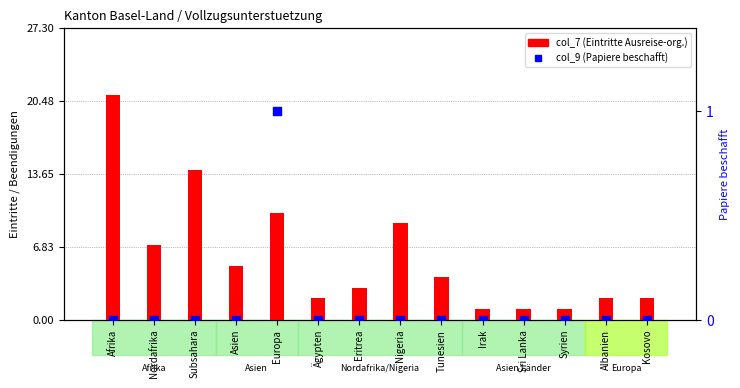

What is the total value across all series at Ägypten?

2